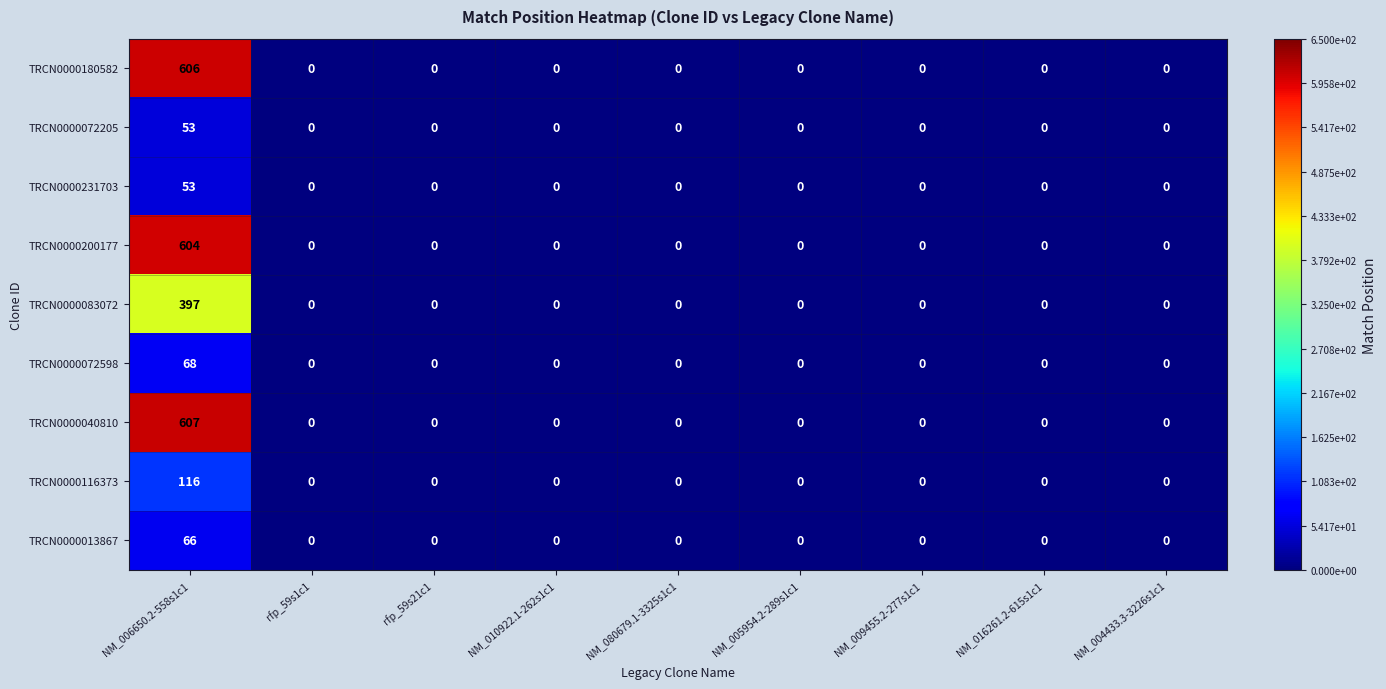

The TRCN0000013867 series shows 0 at rfp_59s21c1. True or false?

True